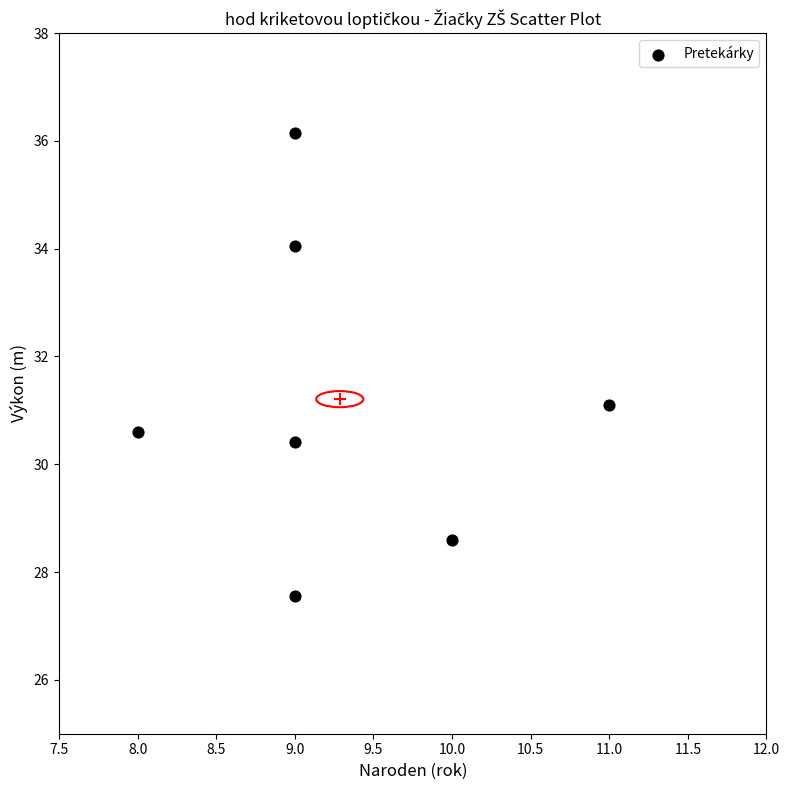

What is the range of Y values (max minus min)?

8.6